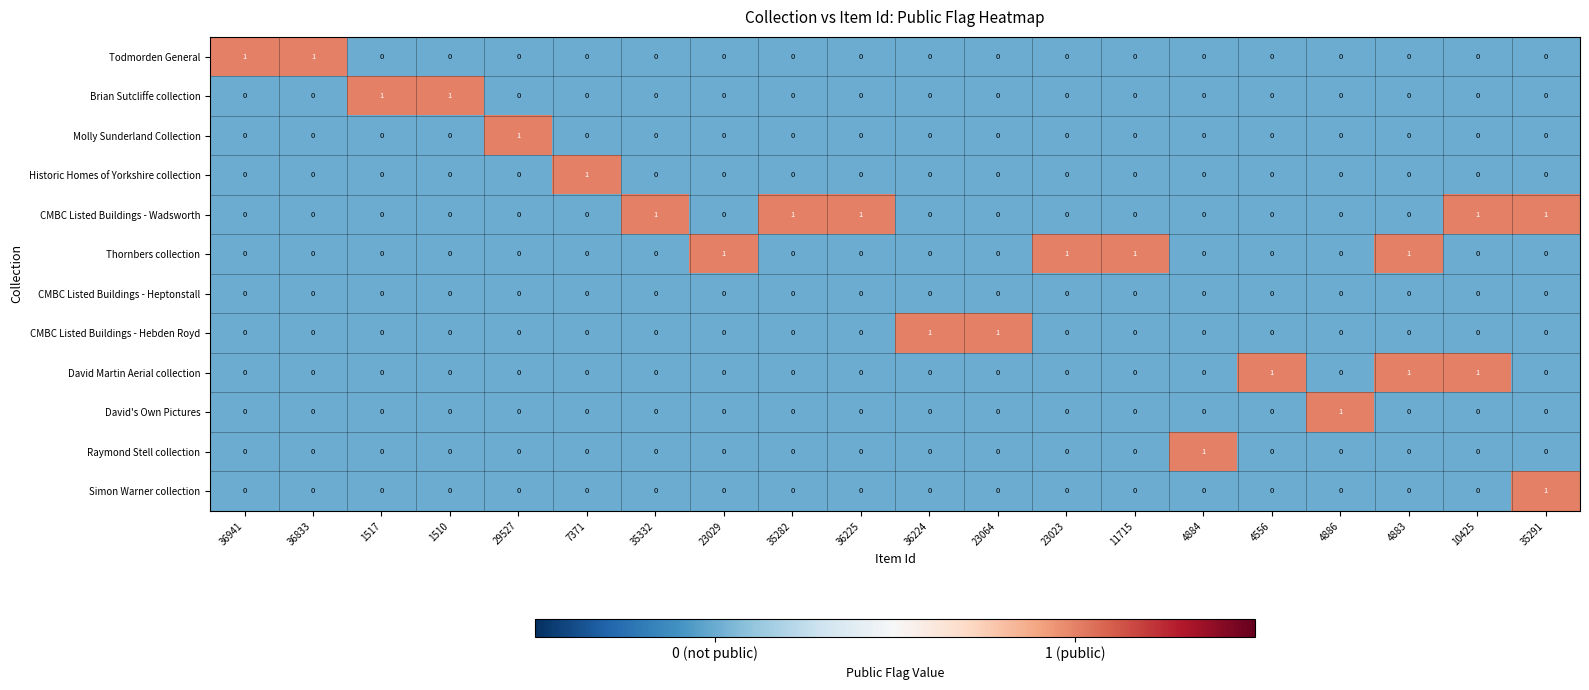

Which category has the highest value in the Simon Warner collection series?

35291